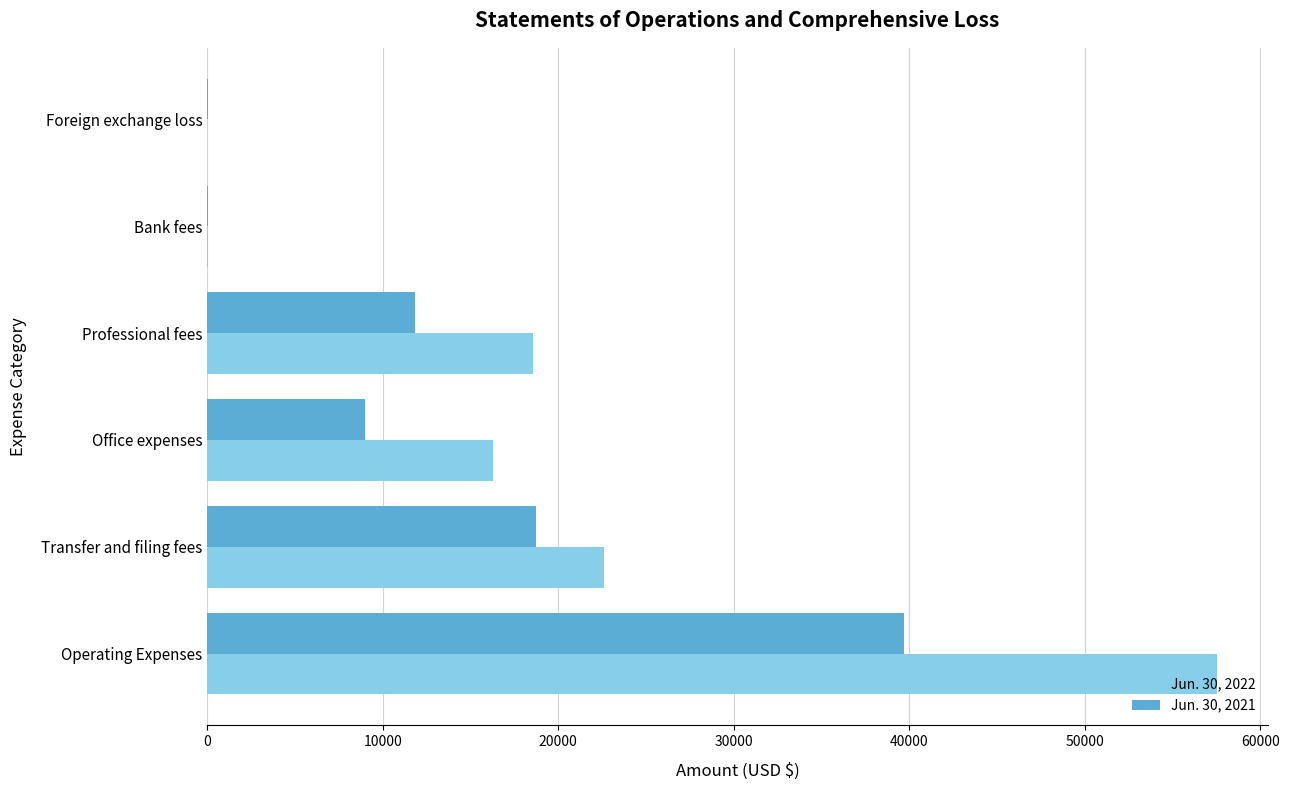

At which category is the sum across all series the highest?

Operating Expenses